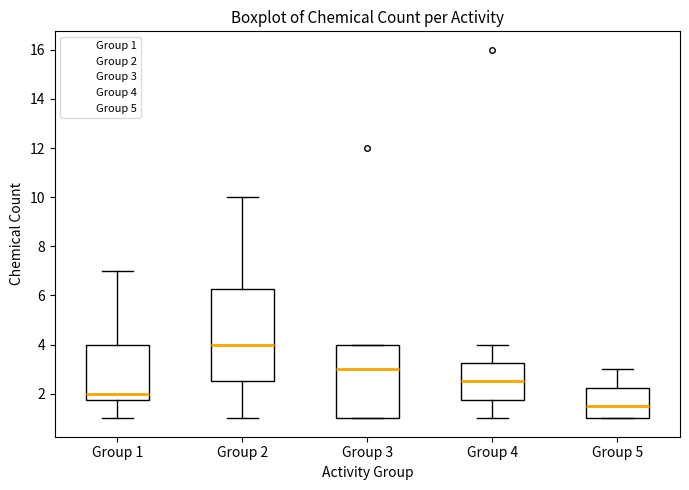

Reading left to right, read every box against the y-axis: the position of its median line, the range the box covers, and the ends of its whiskers. The values are not printed on the chart, so give them approximately, as read against the axis.

Group 1: median 2.0, box 1.8 to 4.0, whiskers 1.0 to 7.0
Group 2: median 4.0, box 2.6 to 6.2, whiskers 1.0 to 10.0
Group 3: median 3.0, box 1.0 to 4.0, whiskers 1.0 to 4.0
Group 4: median 2.6, box 1.8 to 3.2, whiskers 1.0 to 4.0
Group 5: median 1.6, box 1.0 to 2.2, whiskers 1.0 to 3.0